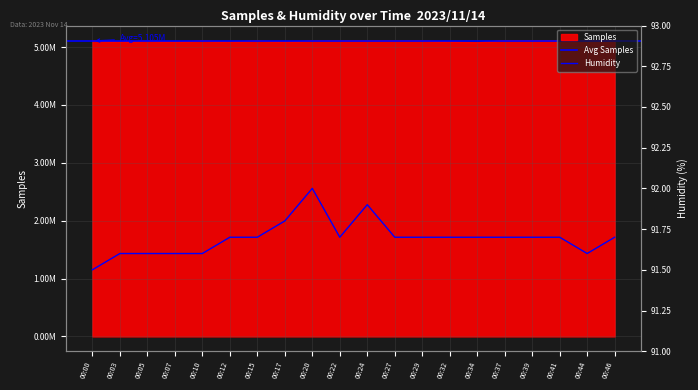

What is the difference between the highest and lowest values at 00:44?

5114912.4